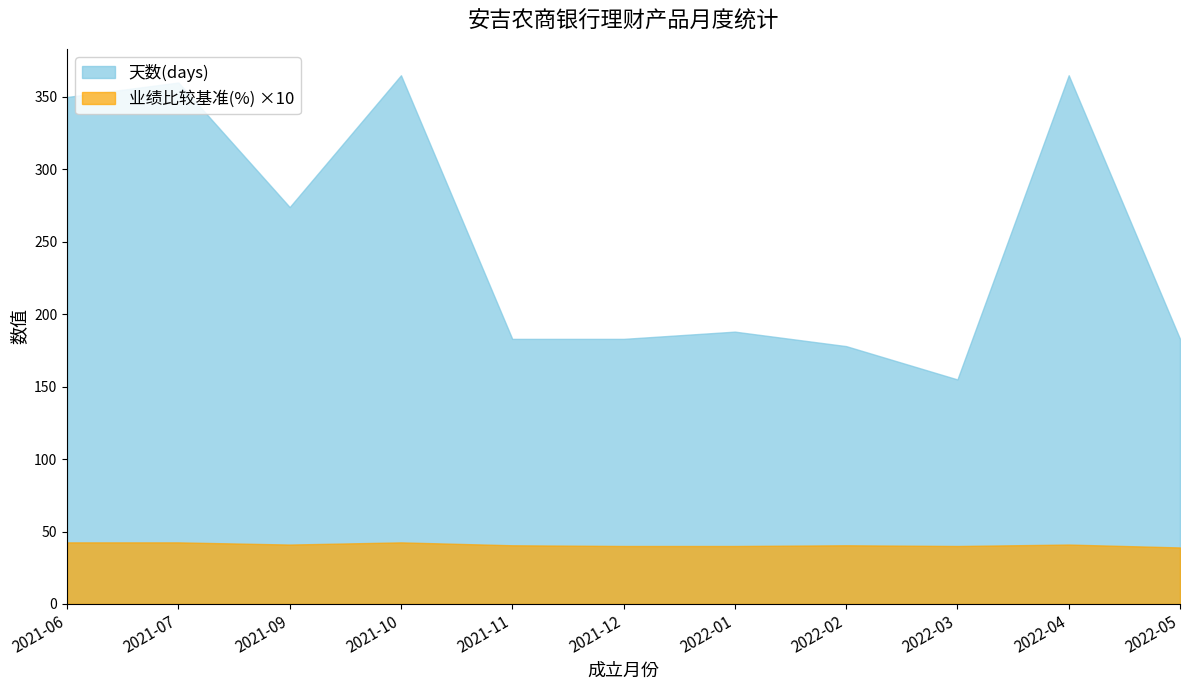

True or false: 天数(days) has more than 1 interior local peaks.

True